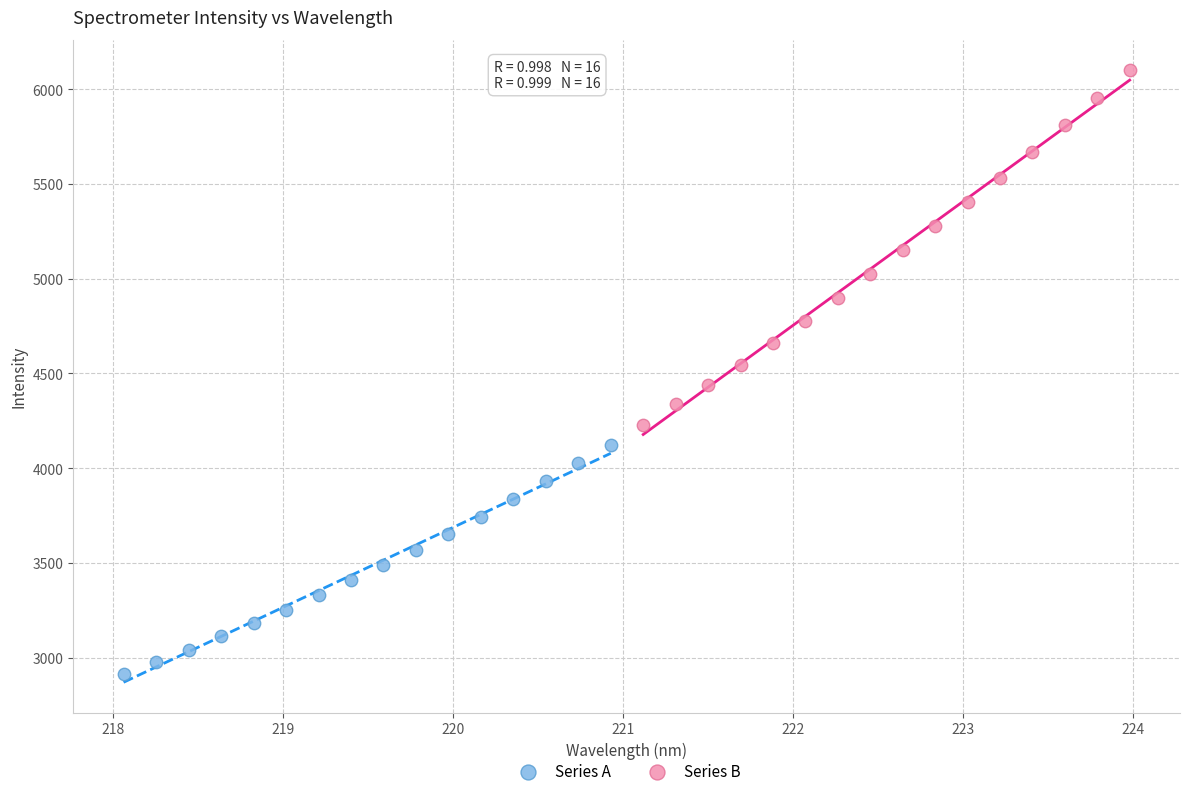

Which series has the widest spread of Y values?

Series B